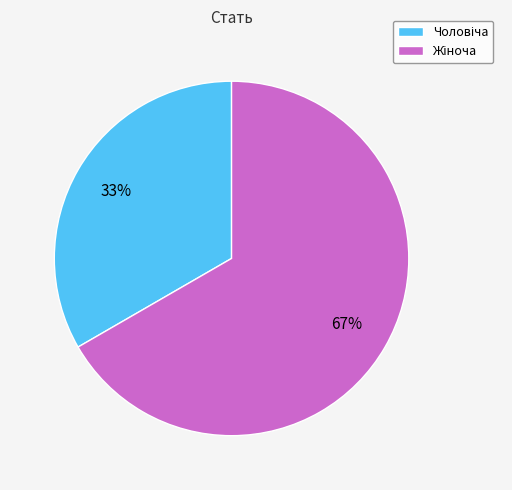

How many slices are in this pie chart?

2